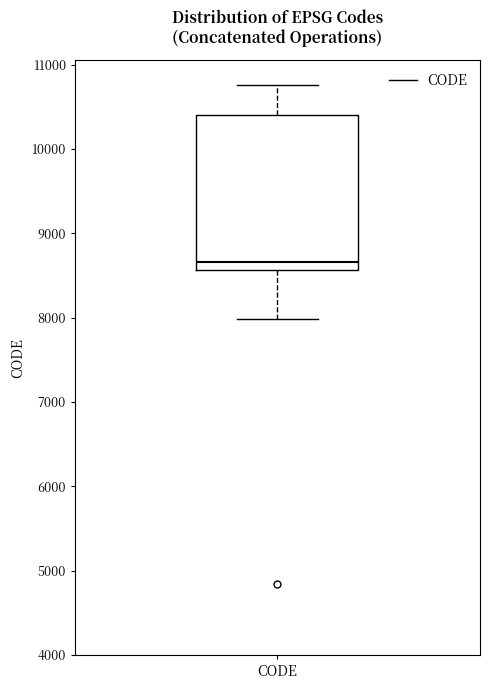

Where is the lower edge of the box for CODE on the y-axis? The values are not printed on the chart, so give them approximately, as read against the axis.

8600